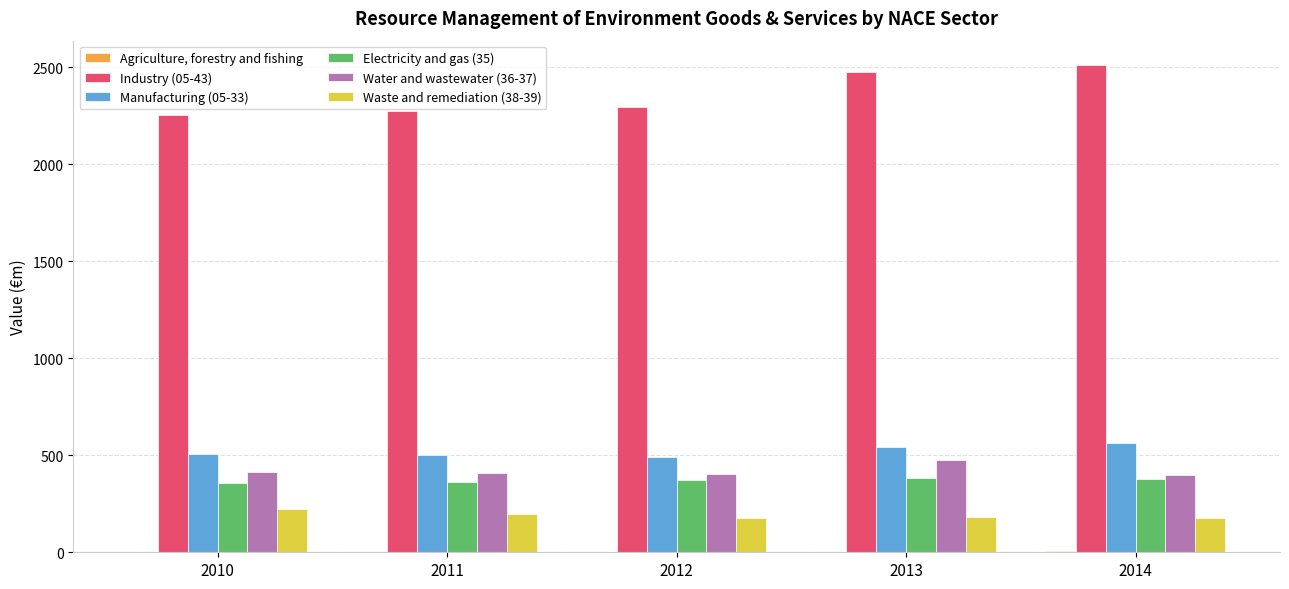

Where is Waste and remediation (38-39) nearest to the value 199?

2011